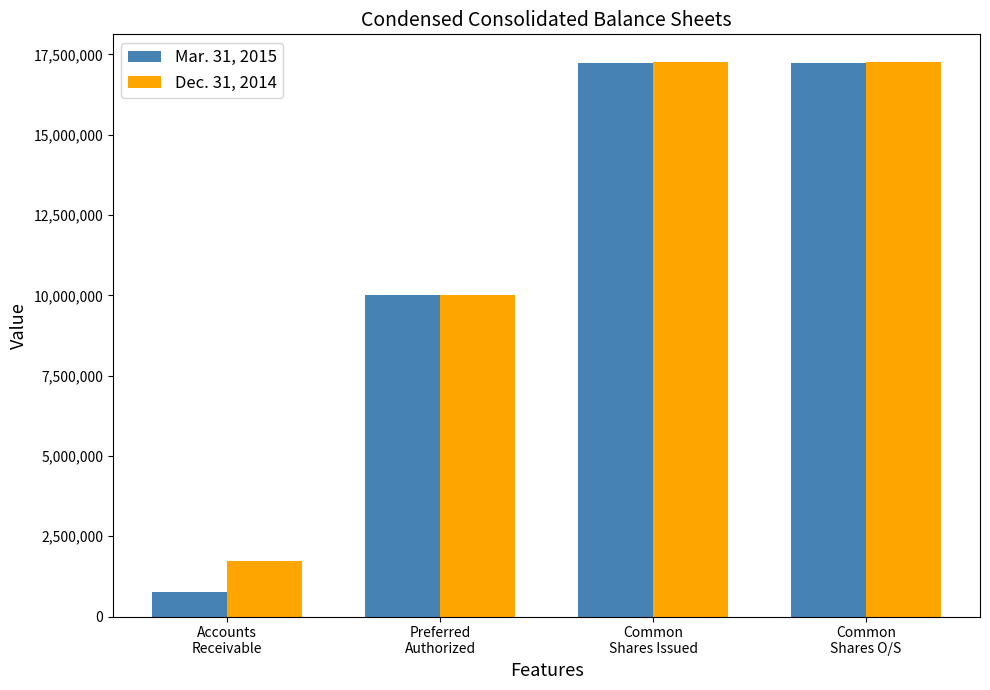

Which series has the largest range (max minus min)?

Mar. 31, 2015